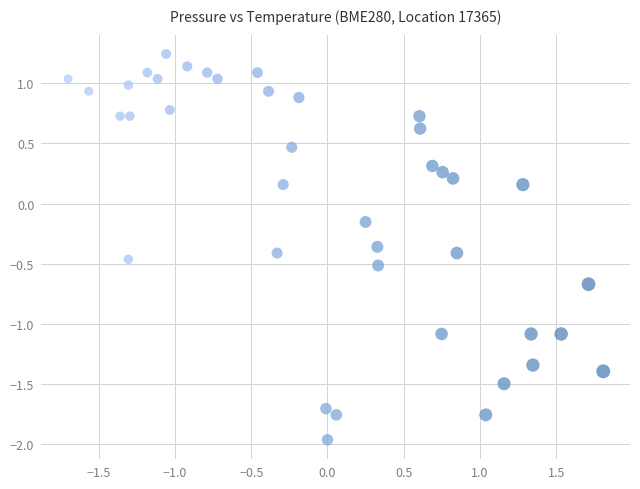

What is the range of Y values (max minus min)?

3.2